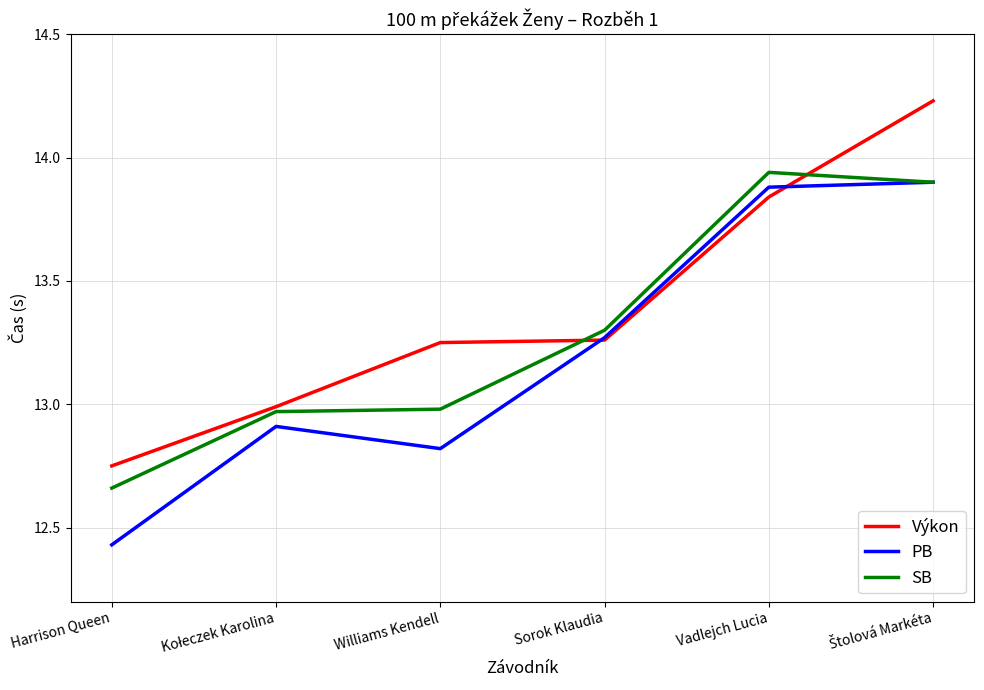

What is the difference between the Výkon values at Sorok Klaudia and Harrison Queen?

0.5